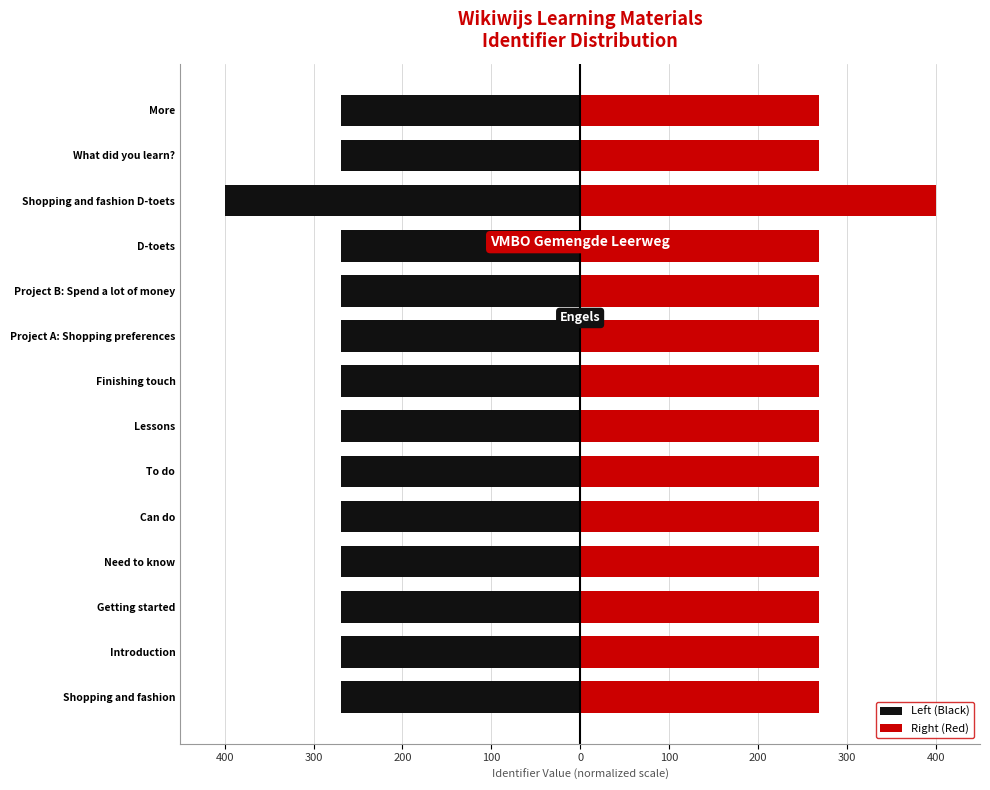

How many bars are there in each group?

2